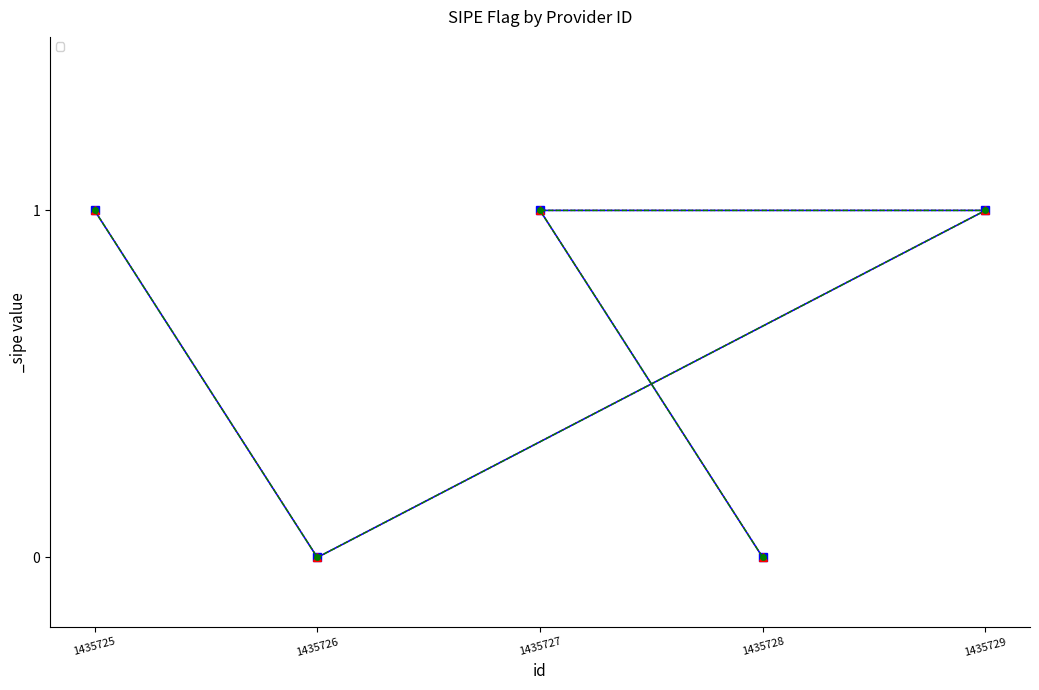

How many lines are shown in the chart?

1